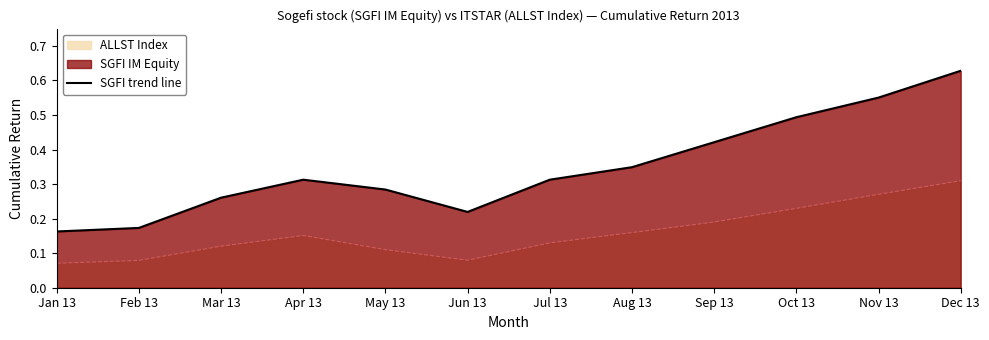

Which label corresponds to the smallest value in the chart?

Jan 13